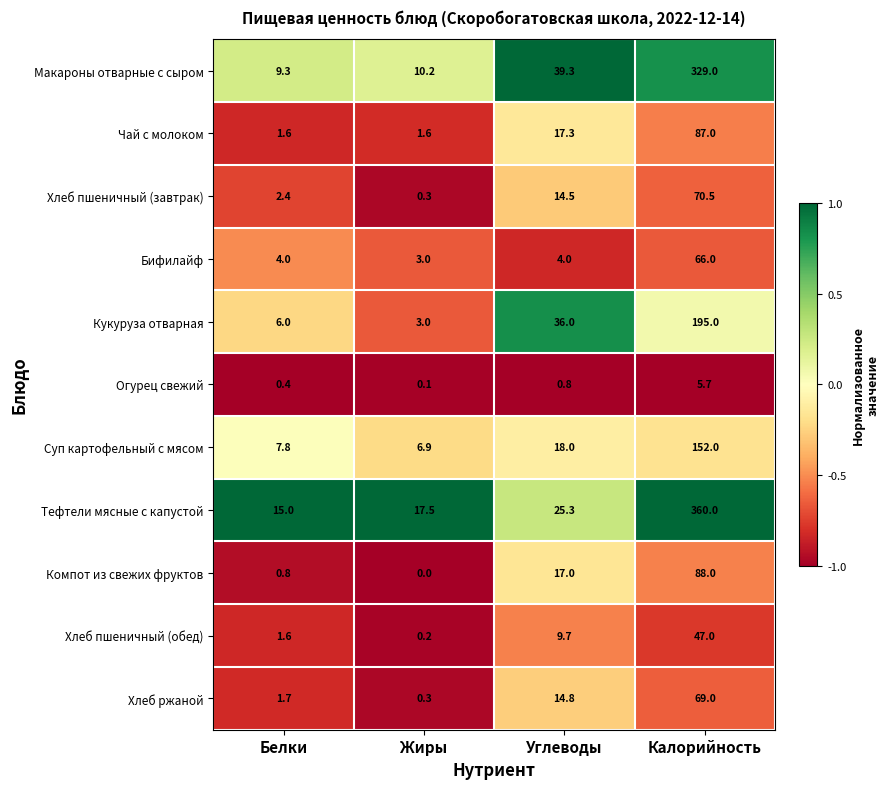

The Тефтели мясные с капустой series shows 526.7 at Калорийность. True or false?

False